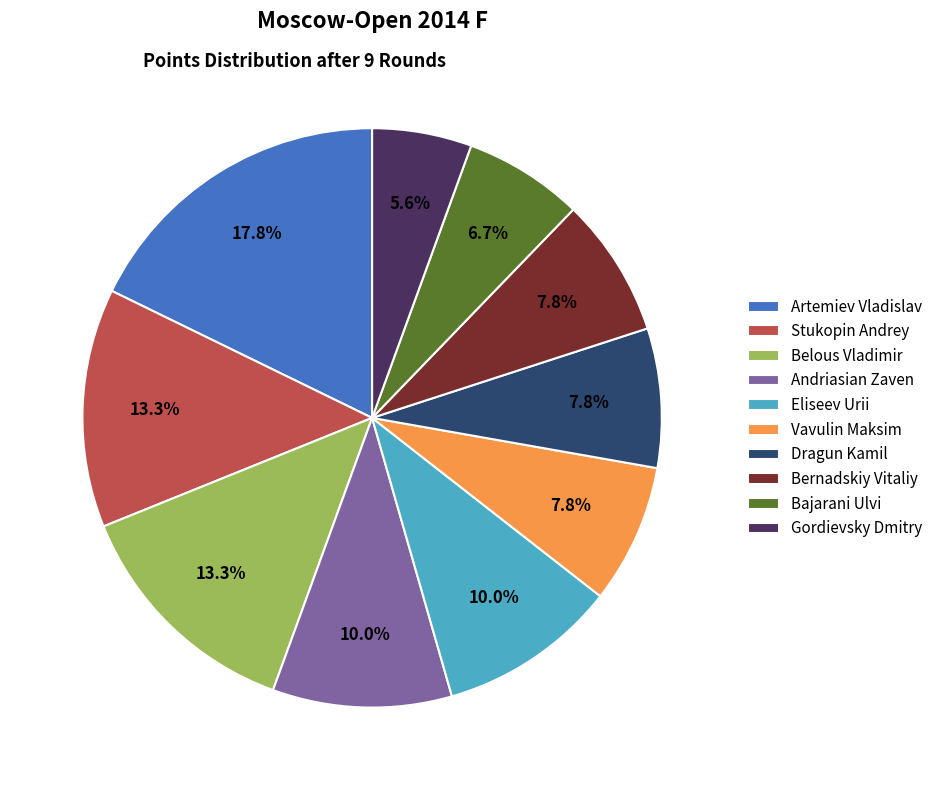

The Vavulin Maksim slice represents 8% of the pie. True or false?

True